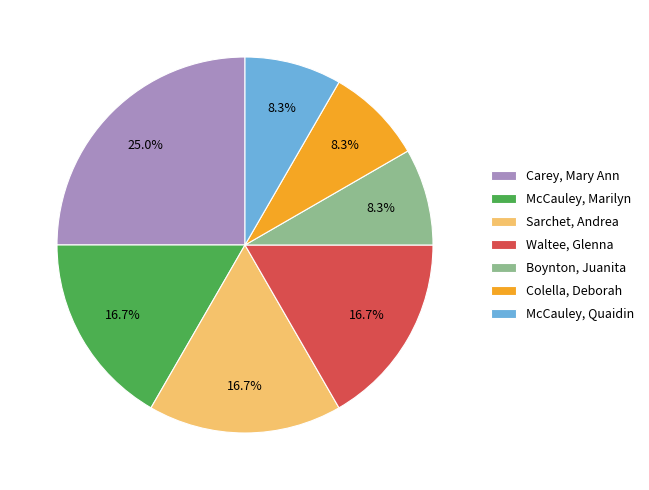

The Colella, Deborah slice represents 8% of the pie. True or false?

True